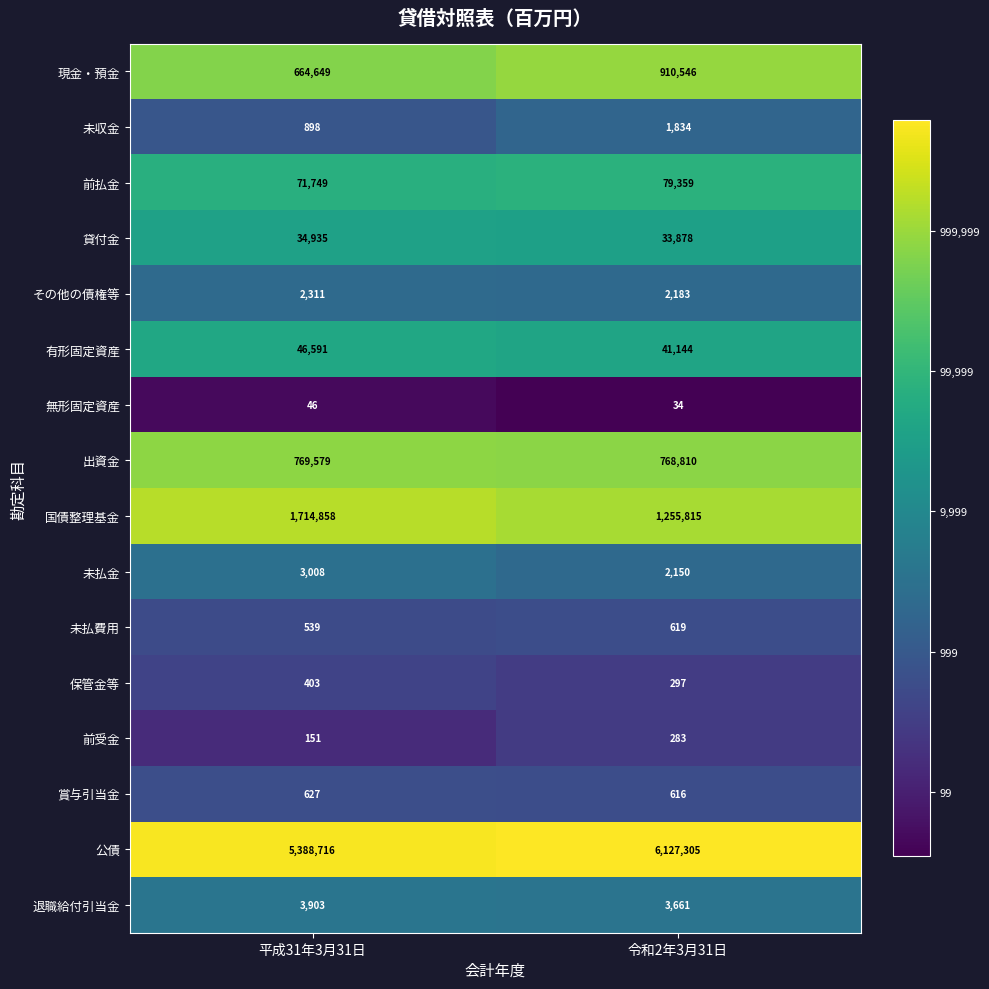

At which label is 賞与引当金 closest to 621?

令和2年3月31日